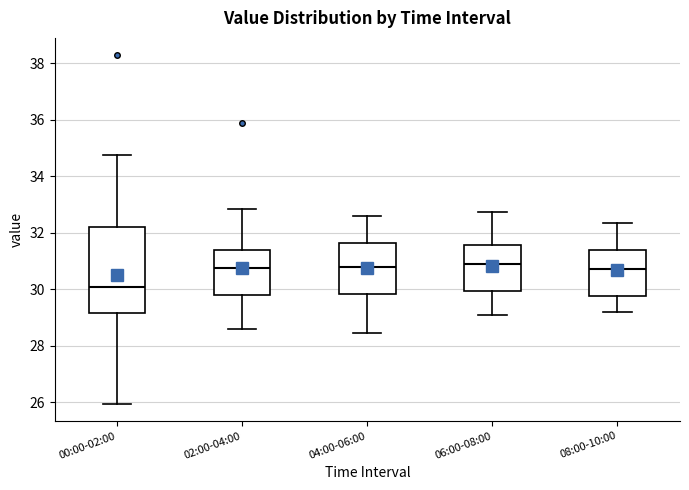

Where does the lower whisker of the box for 00:00-02:00 end on the y-axis? The values are not printed on the chart, so give them approximately, as read against the axis.

26.0